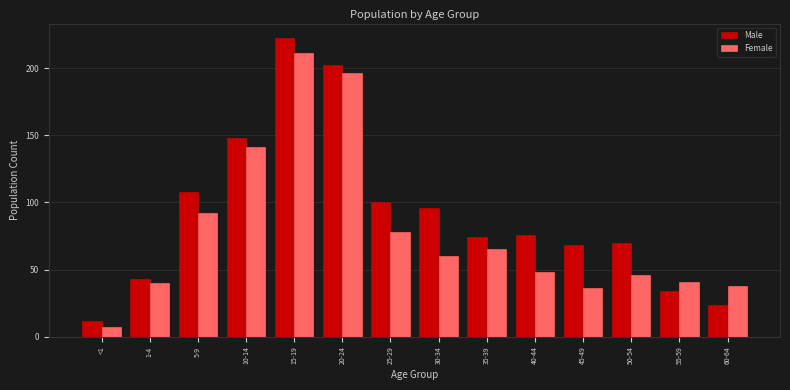

Reading left to right, extract all data points from this chart.

Male: <1=12	1-4=43	5-9=108	10-14=148	15-19=222	20-24=202	25-29=100	30-34=96	35-39=74	40-44=76	45-49=68	50-54=70	55-59=34	60-64=24
Female: <1=7	1-4=40	5-9=92	10-14=141	15-19=211	20-24=196	25-29=78	30-34=60	35-39=65	40-44=48	45-49=36	50-54=46	55-59=41	60-64=38